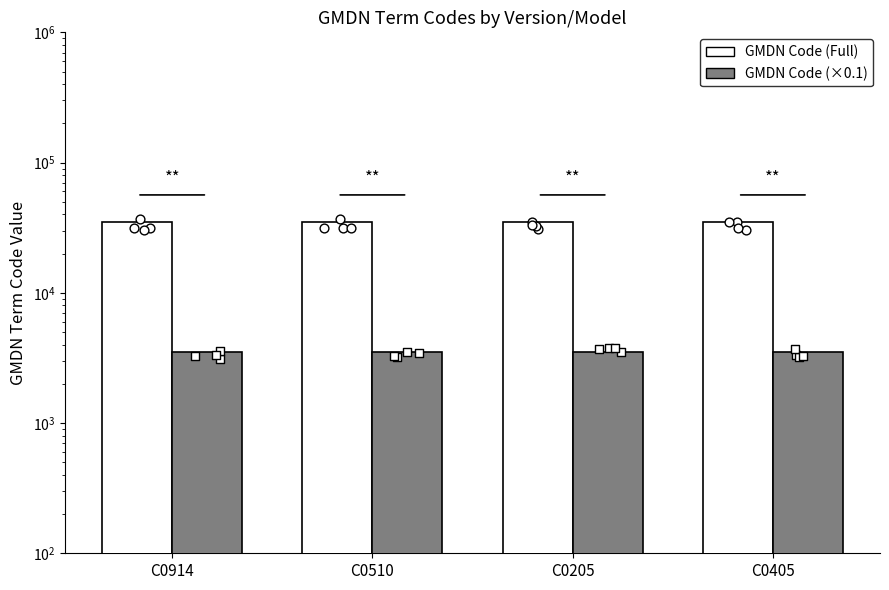

Is the value of GMDN Code (×0.1) at C0205 greater than the value of GMDN Code (Full) at C0405?

No